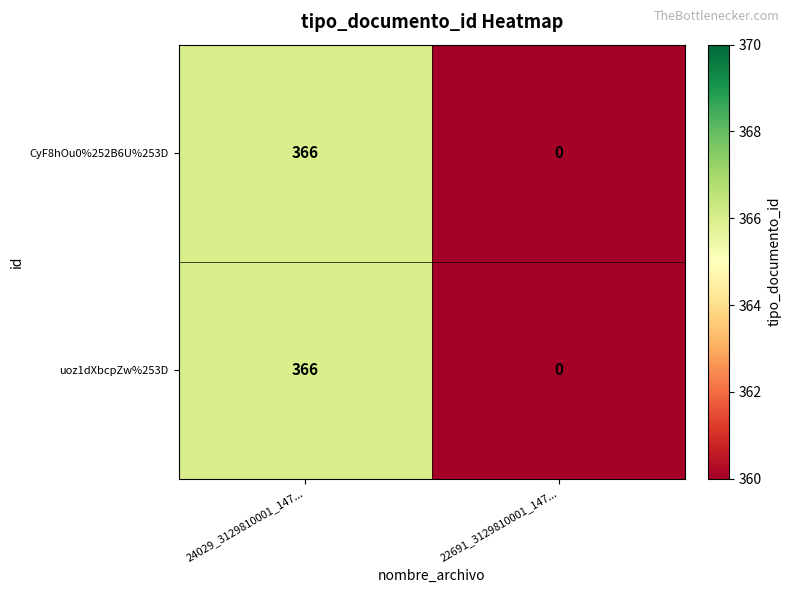

Is the value of CyF8hOu0%252B6U%253D at 24029_3129810001_147... greater than the value of uoz1dXbcpZw%253D at 22691_3129810001_147...?

Yes